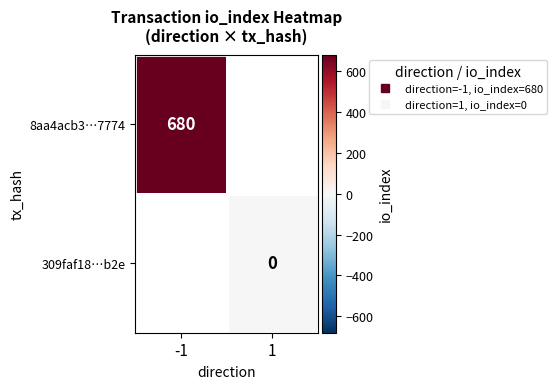

Is the value of 309faf18…b2e at -1 greater than the value of 8aa4acb3…7774 at 1?

No